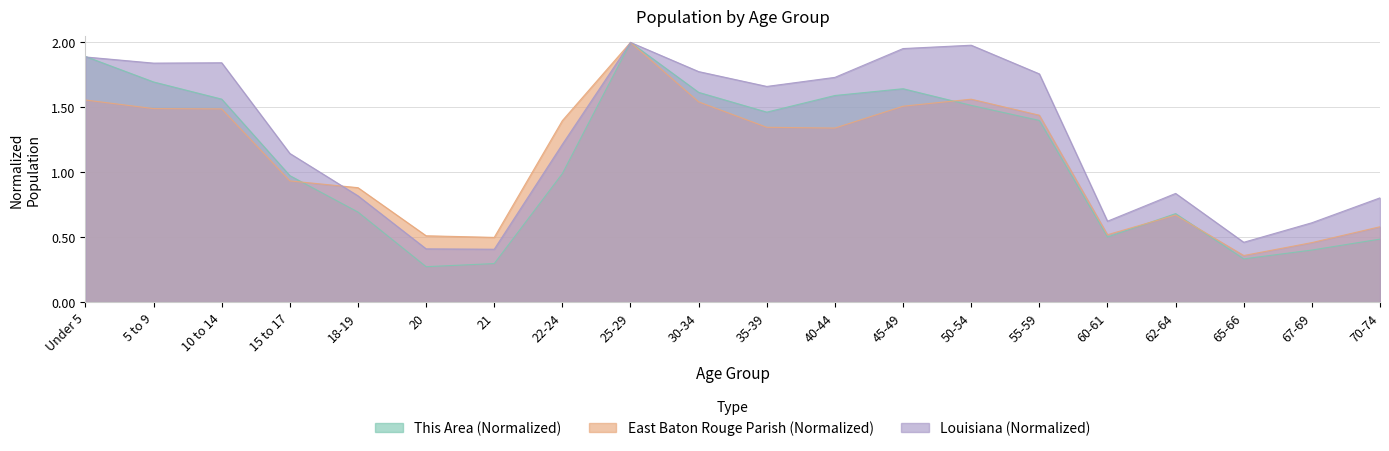

At how many categories does at least one series exceed 1?

12